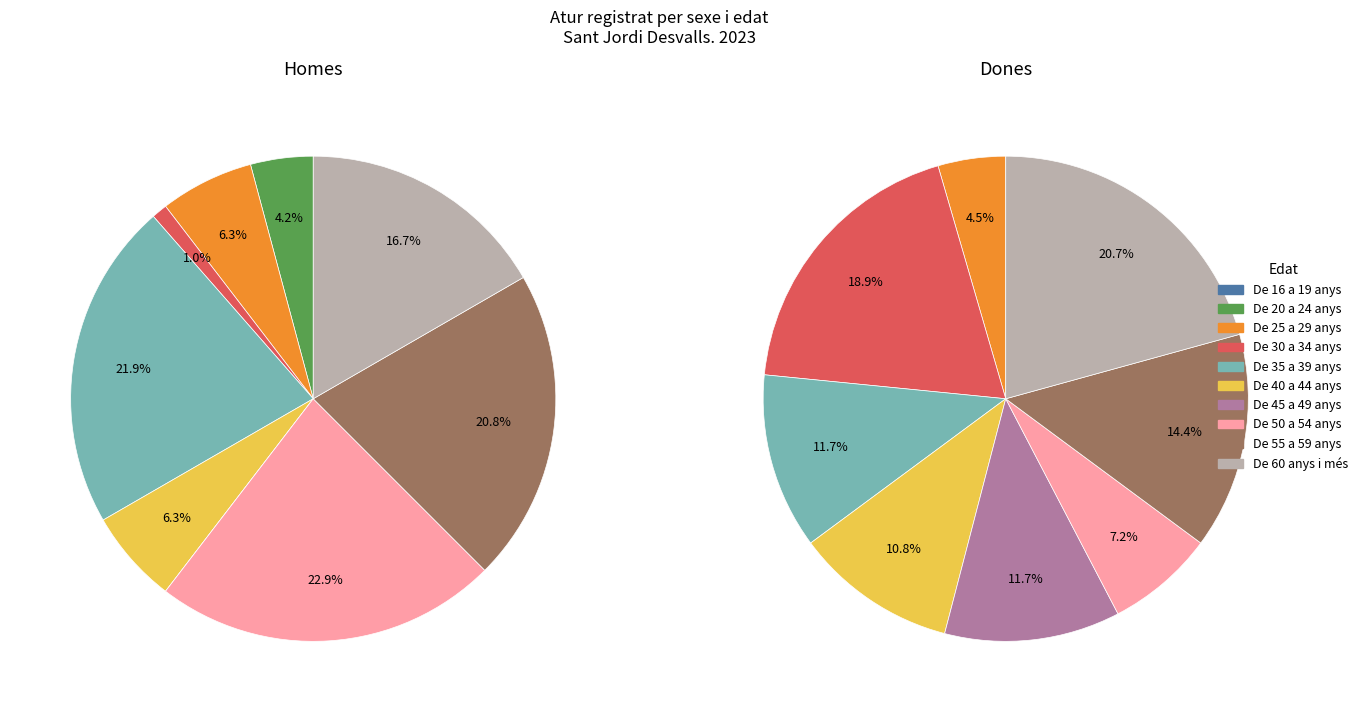

Which slice is the smallest?

De 16 a 19 anys